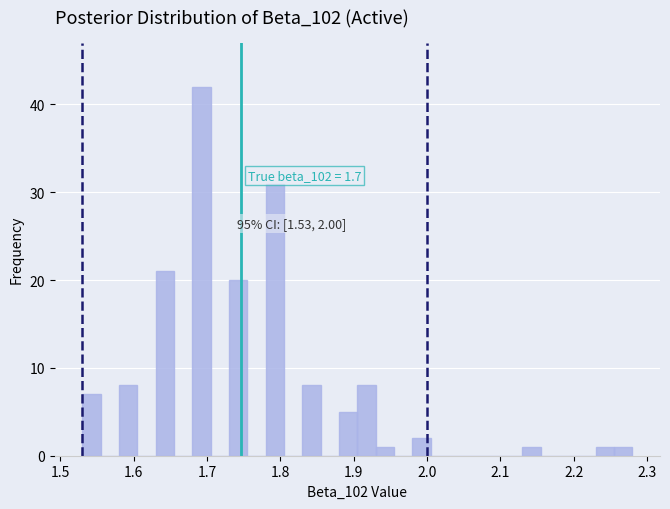

Read against the x-axis, roughly where is the centre of the tallest bar?

1.69